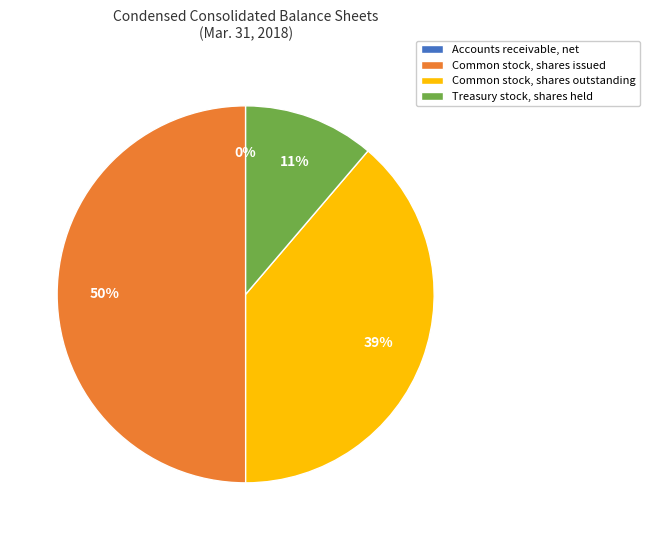

Between Treasury stock, shares held and Common stock, shares issued, which is larger?

Common stock, shares issued